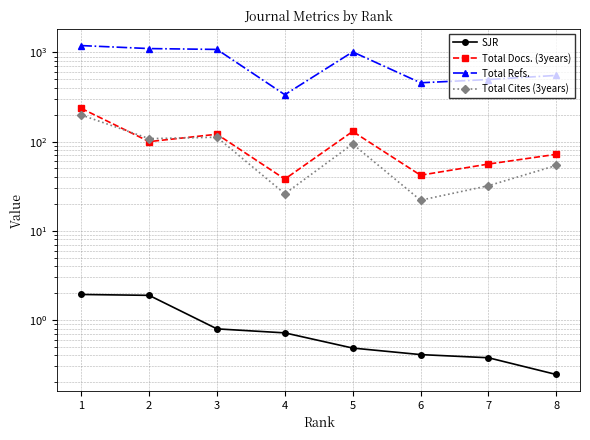

At how many categories does at least one series exceed 507?

5